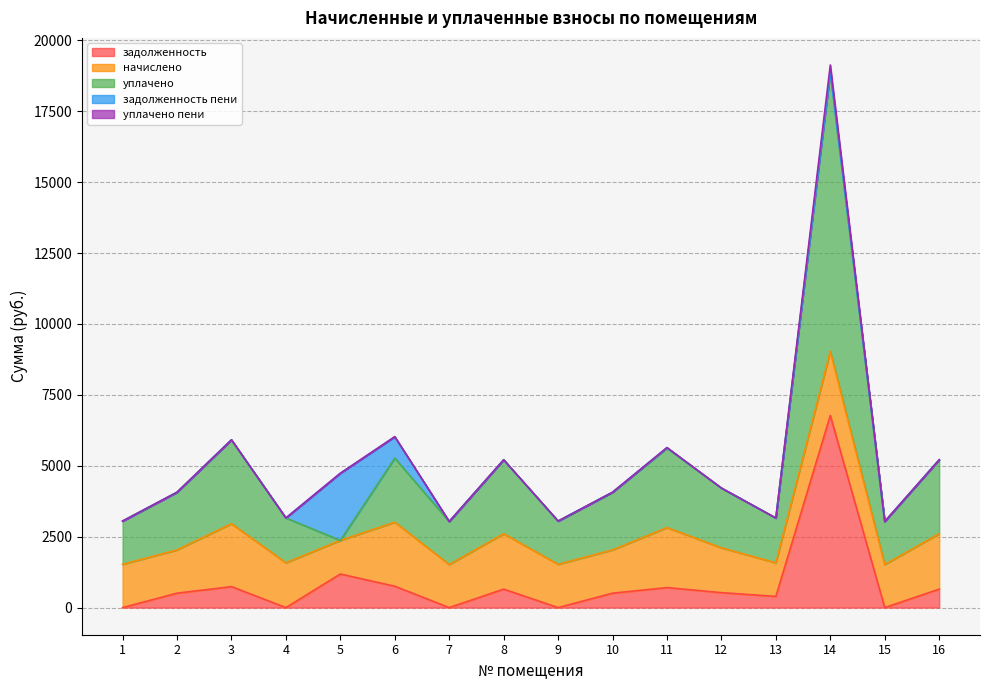

True or false: задолженность and задолженность пени intersect in this chart.

False